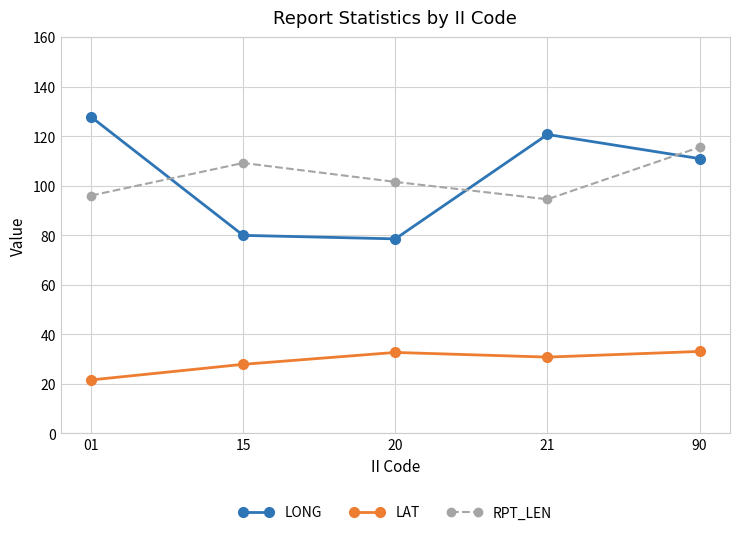

Count the number of data series in this chart.

3